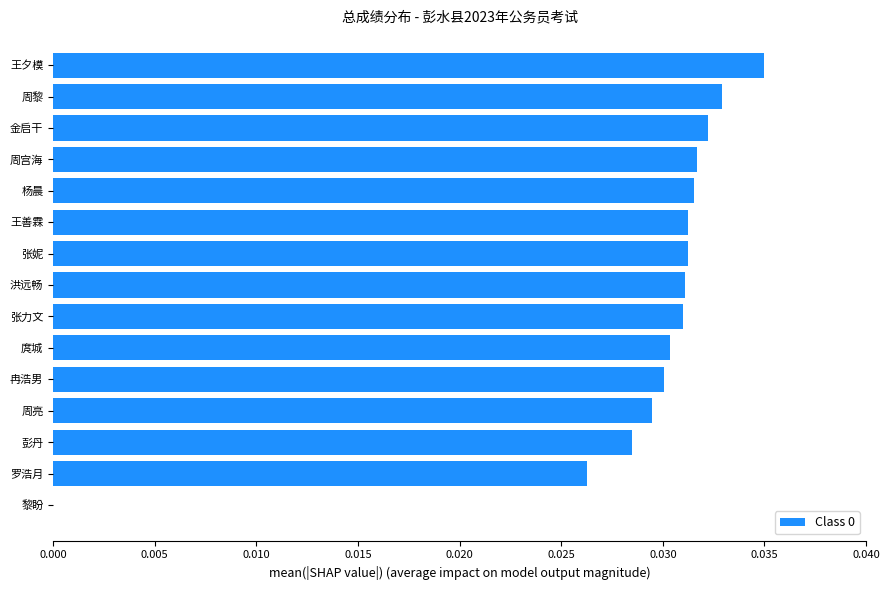

What is the sum of all values?

0.4